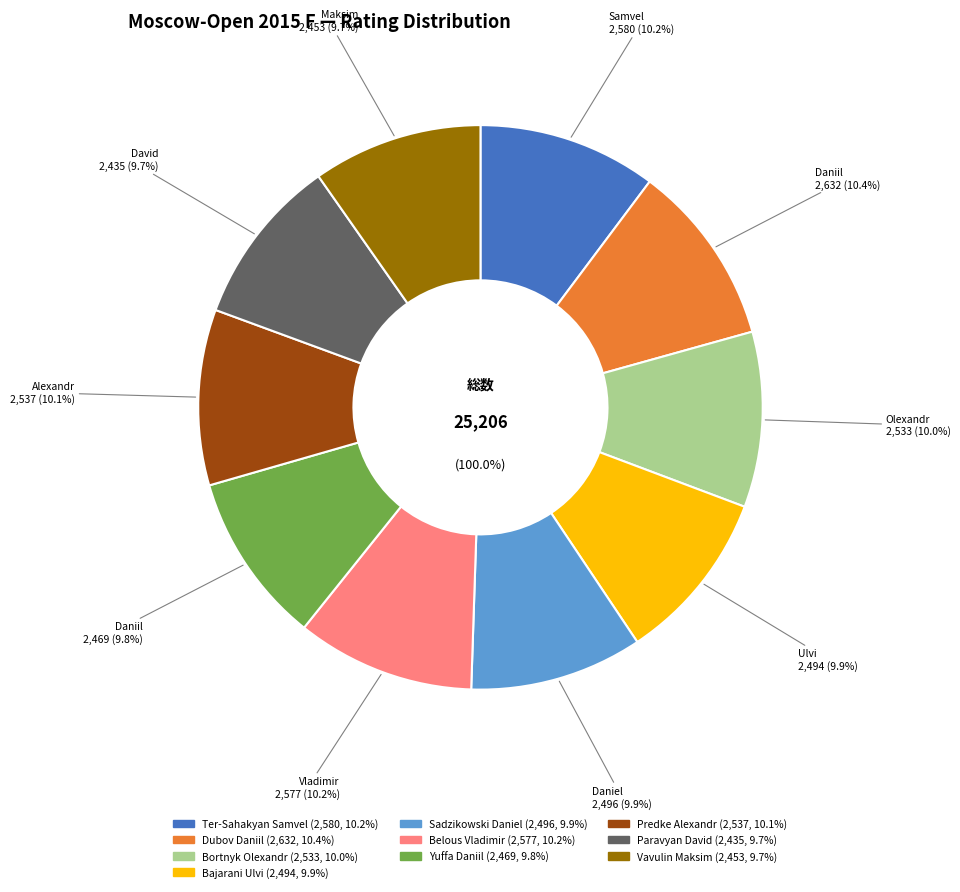

Is it true that Paravyan David is 17% of the pie?

False